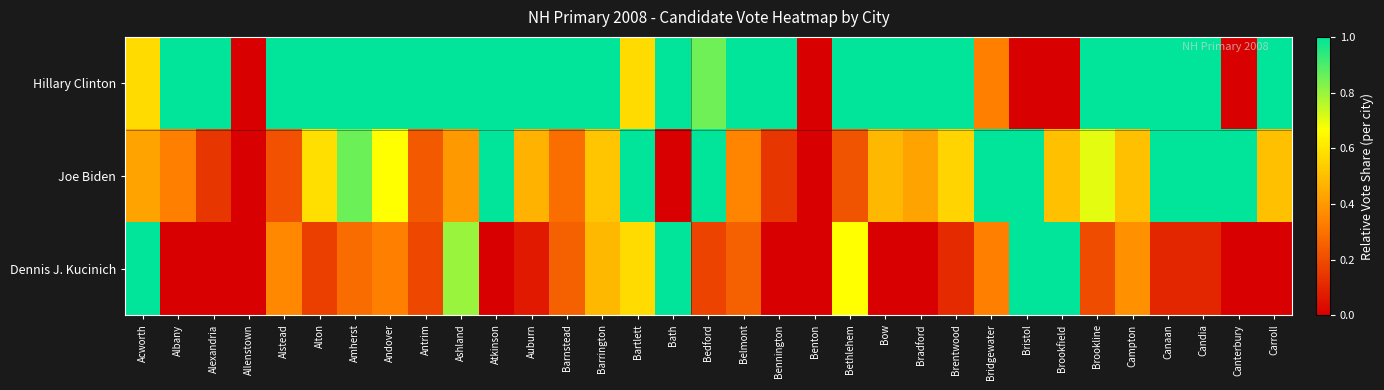

At how many categories does at least one series exceed 0?

31